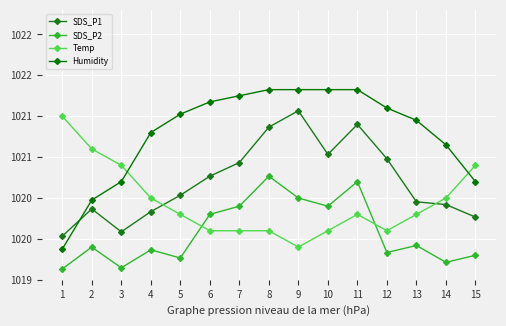

What is the total value across all series at 4?

4082.0